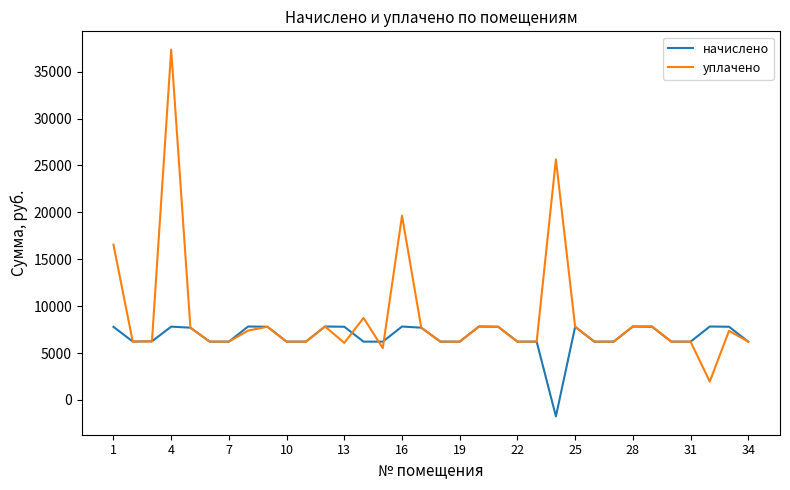

Does the chart display data point markers on the line(s)?

No